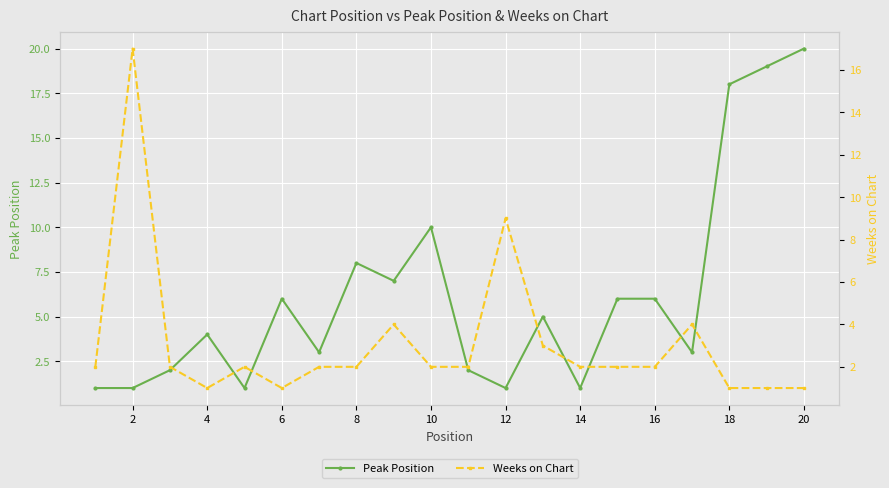

The Peak Position series shows 0 at 12. True or false?

False